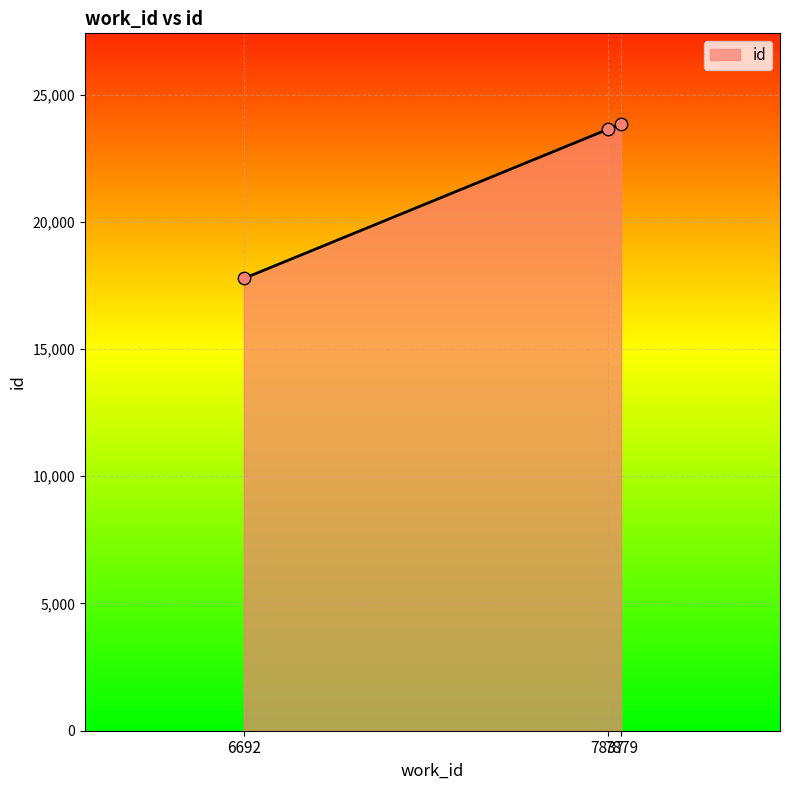

What is the change in value from 7837 to 7879?

+195